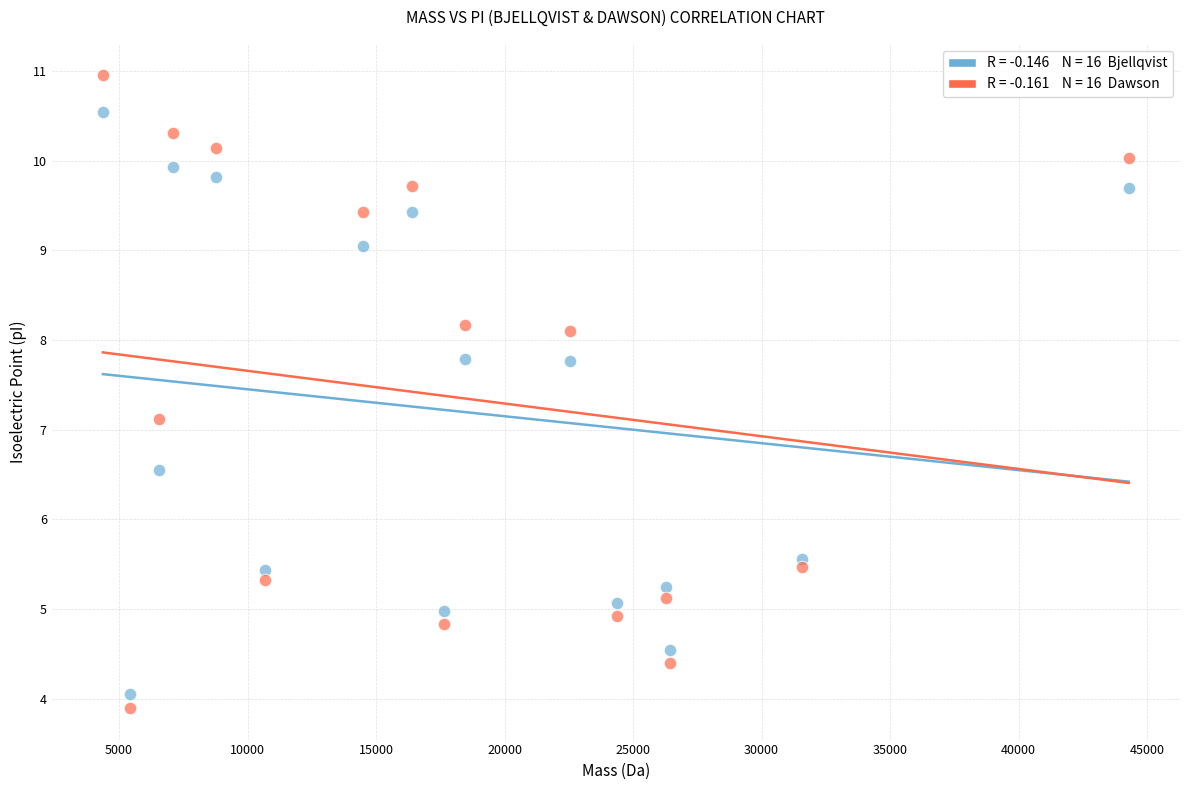

Across all series, what Y value is closest to 7?

7.1